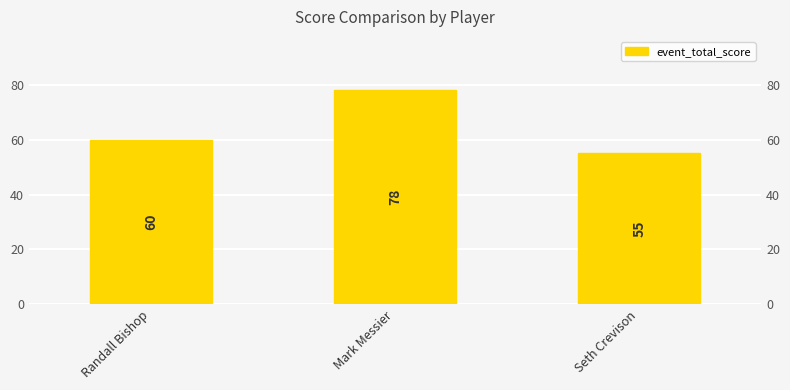

True or false: the data shows 35 at Seth Crevison.

False